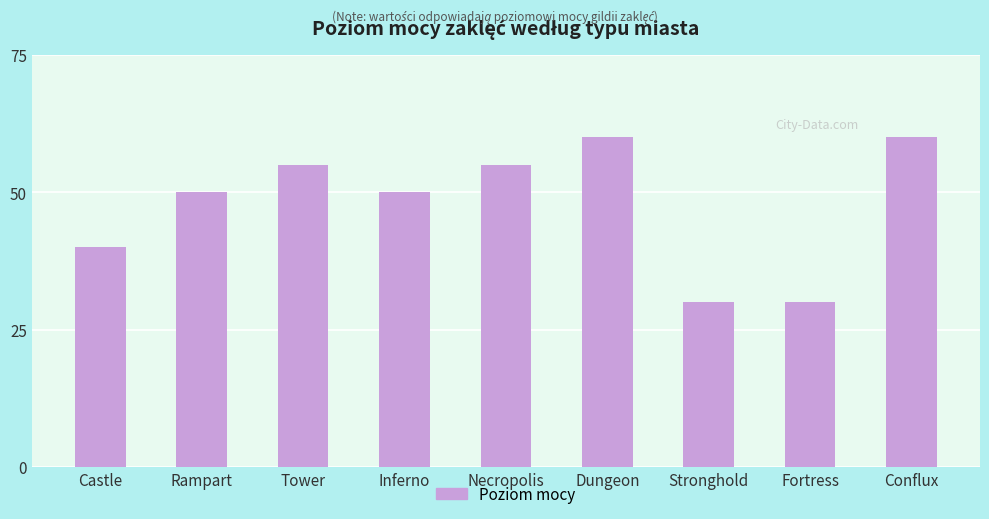

What is the change in value from Rampart to Dungeon?

+10